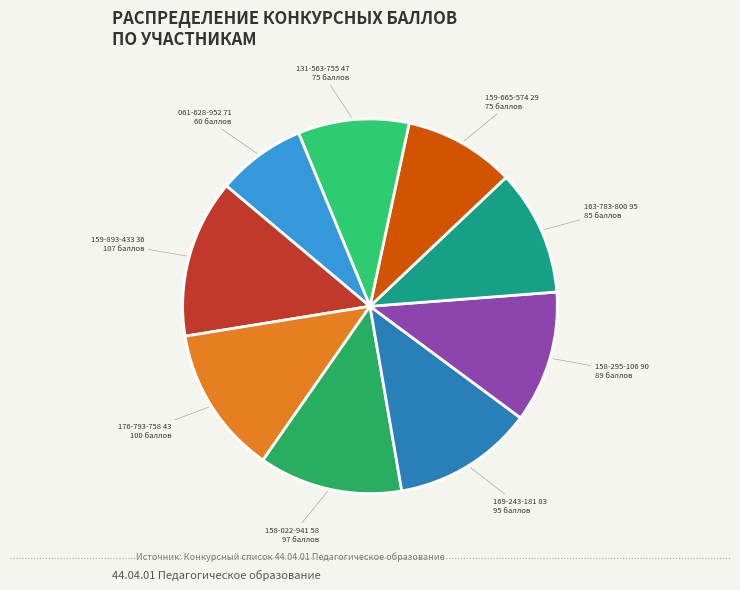

Does any single category account for the majority?

No